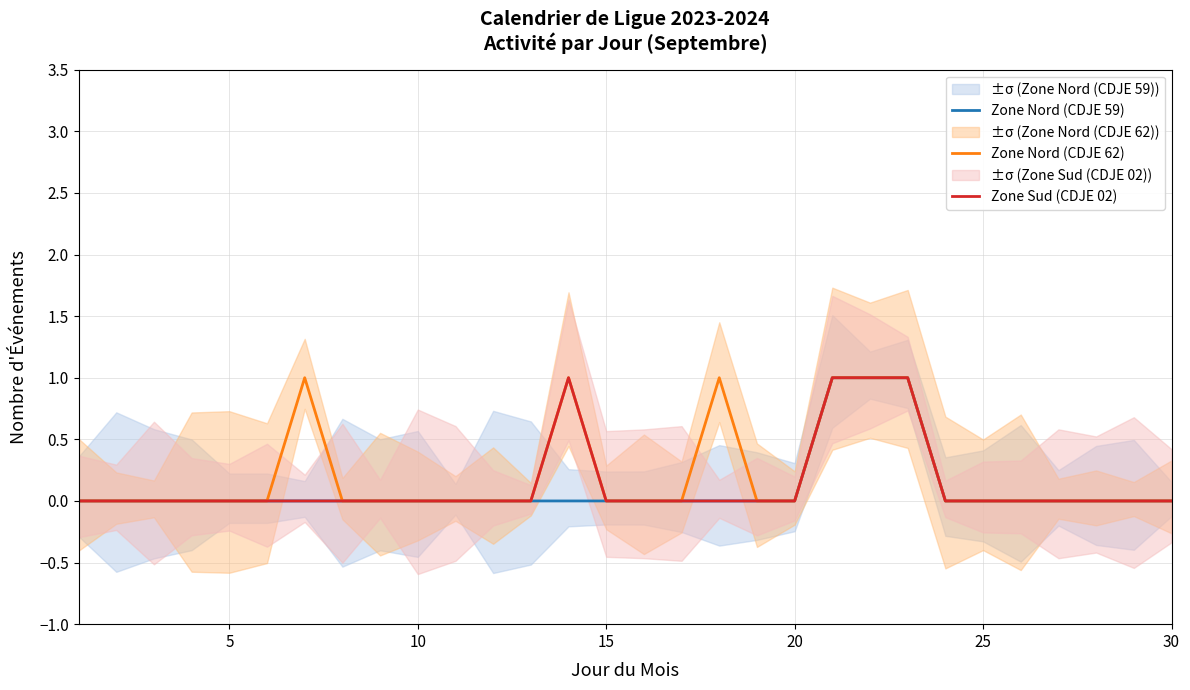

Reading right to left, what are all the values shown in this chart?

Zone Nord (CDJE 59): 0	0	0	0	0	0	0	1	1	1	0	0	0	0	0	0	0	0	0	0	0	0	0	0	0	0	0	0	0	0
Zone Nord (CDJE 62): 0	0	0	0	0	0	0	1	1	1	0	0	1	0	0	0	1	0	0	0	0	0	0	1	0	0	0	0	0	0
Zone Sud (CDJE 02): 0	0	0	0	0	0	0	1	1	1	0	0	0	0	0	0	1	0	0	0	0	0	0	0	0	0	0	0	0	0